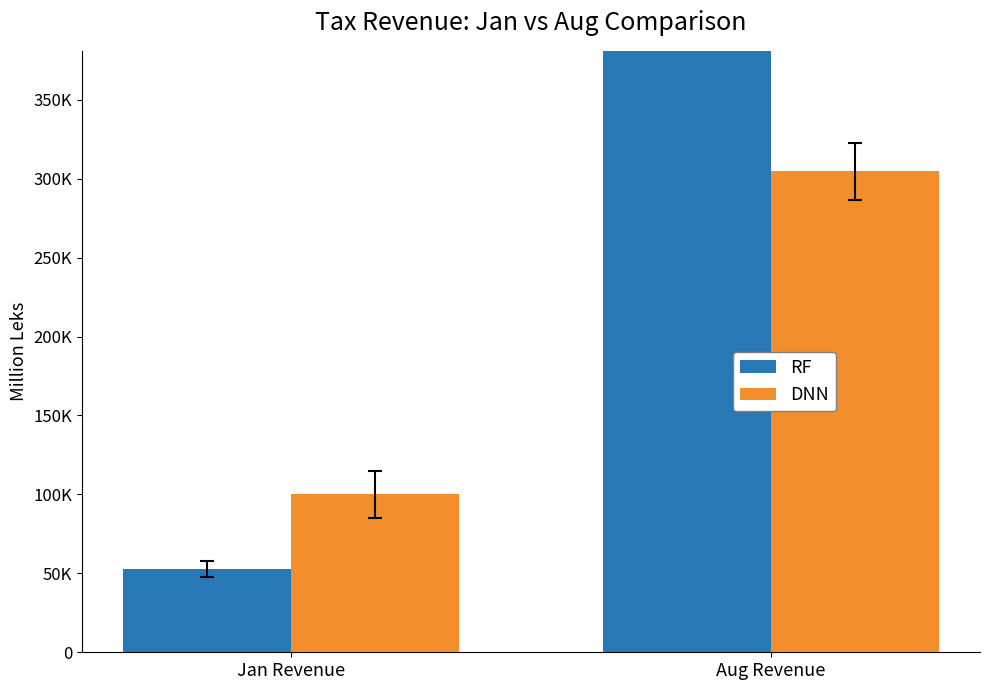

What position from the left is Jan Revenue?

1